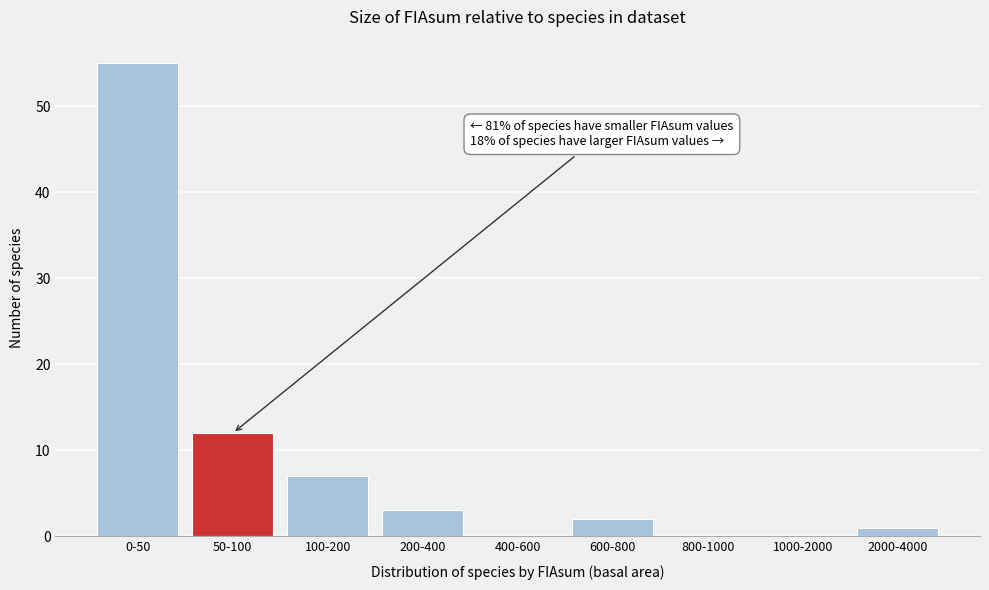

Reading right to left, extract all data points from this chart.

2000-4000=1	1000-2000=0	800-1000=0	600-800=2	400-600=0	200-400=3	100-200=7	50-100=12	0-50=55